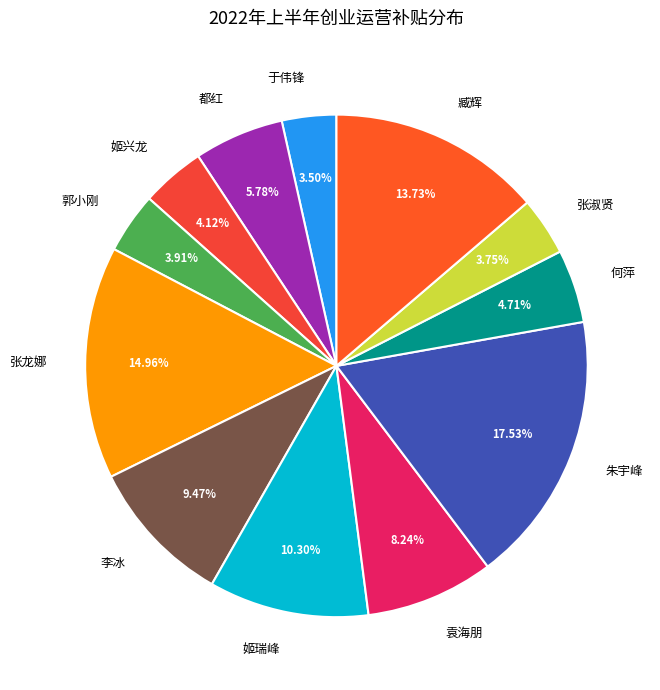

How many segments does this pie chart have?

12